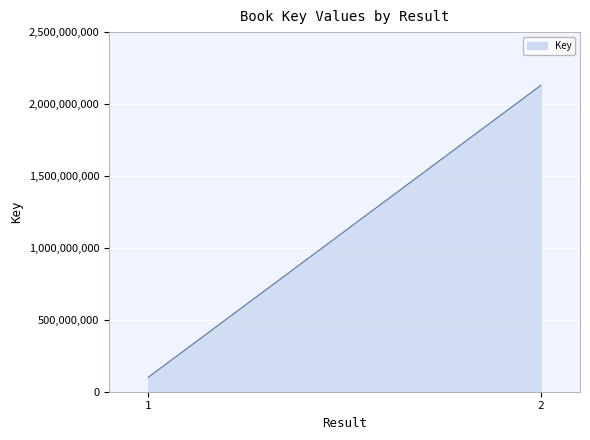

What is the greatest value displayed?

2129669169.0